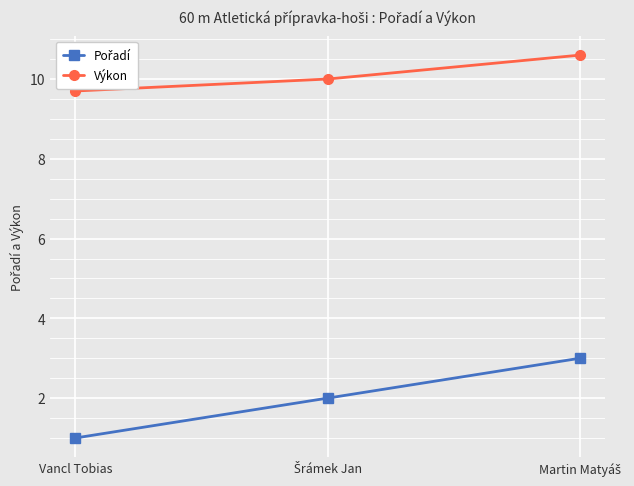

At how many categories does at least one series exceed 5?

3